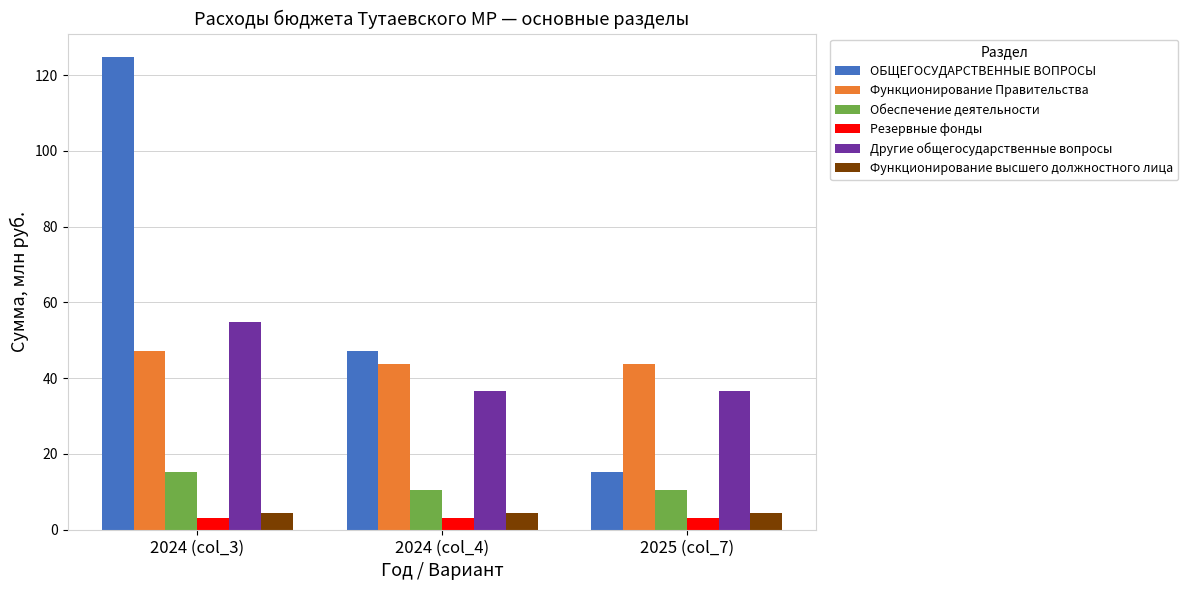

How many data points does each series have?

3